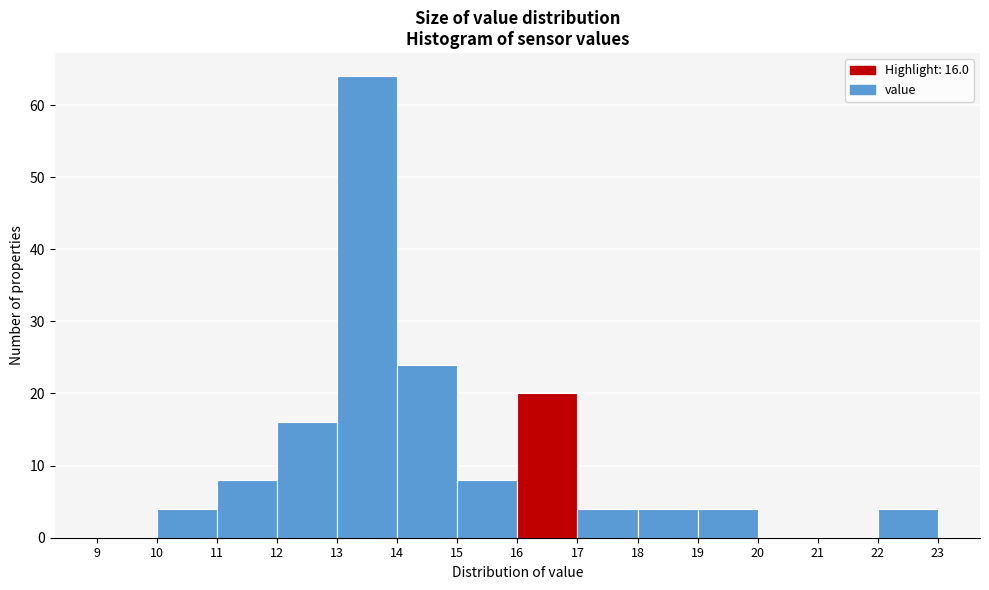

Which range on the x-axis has the tallest bar?

13 to 14